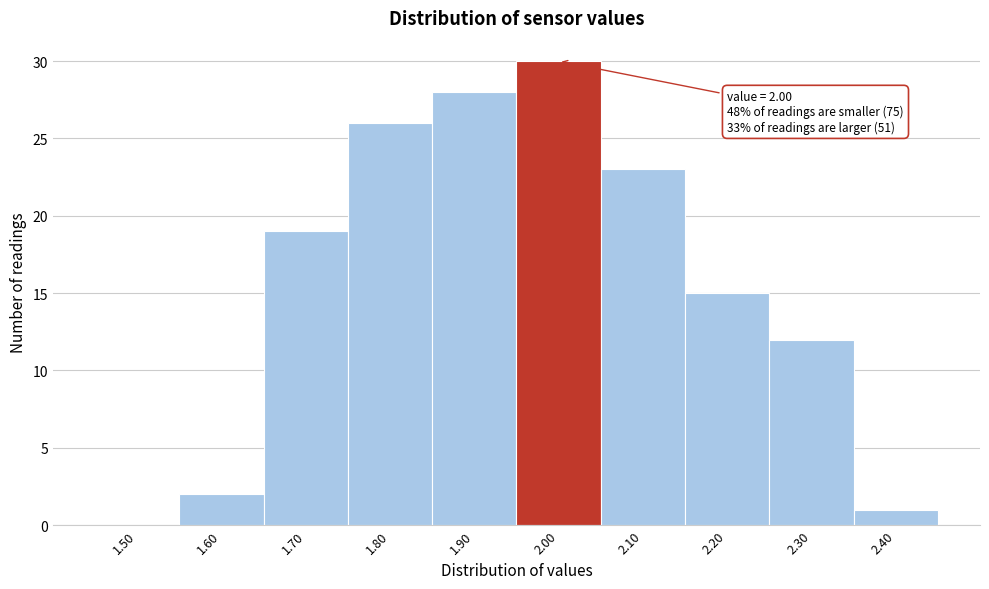

Reading left to right, extract all data points from this chart.

1.50=0	1.60=2	1.70=19	1.80=26	1.90=28	2.00=30	2.10=23	2.20=15	2.30=12	2.40=1